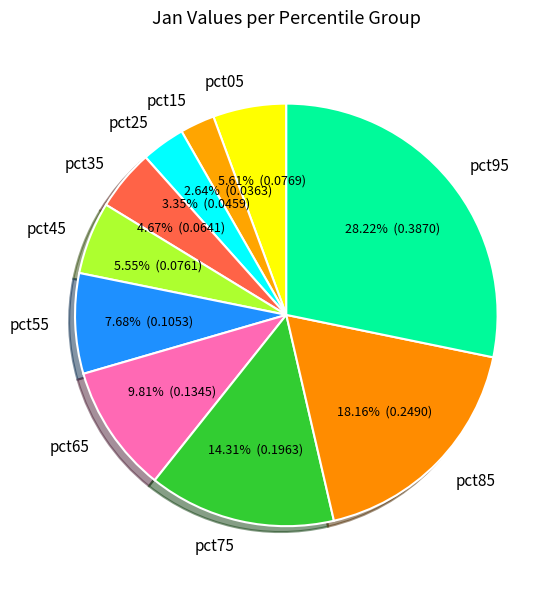

Which slice is the smallest?

pct15